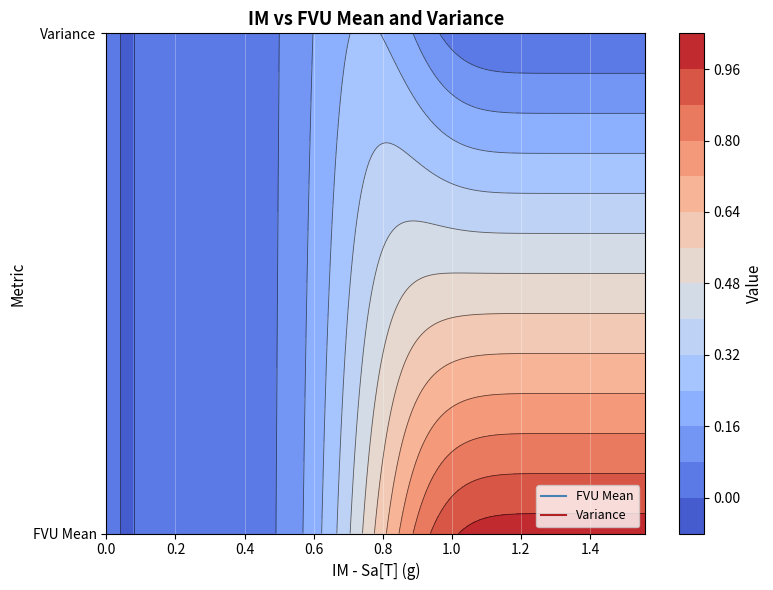

Is it true that fvu_mean equals 1.4 at 34?

False